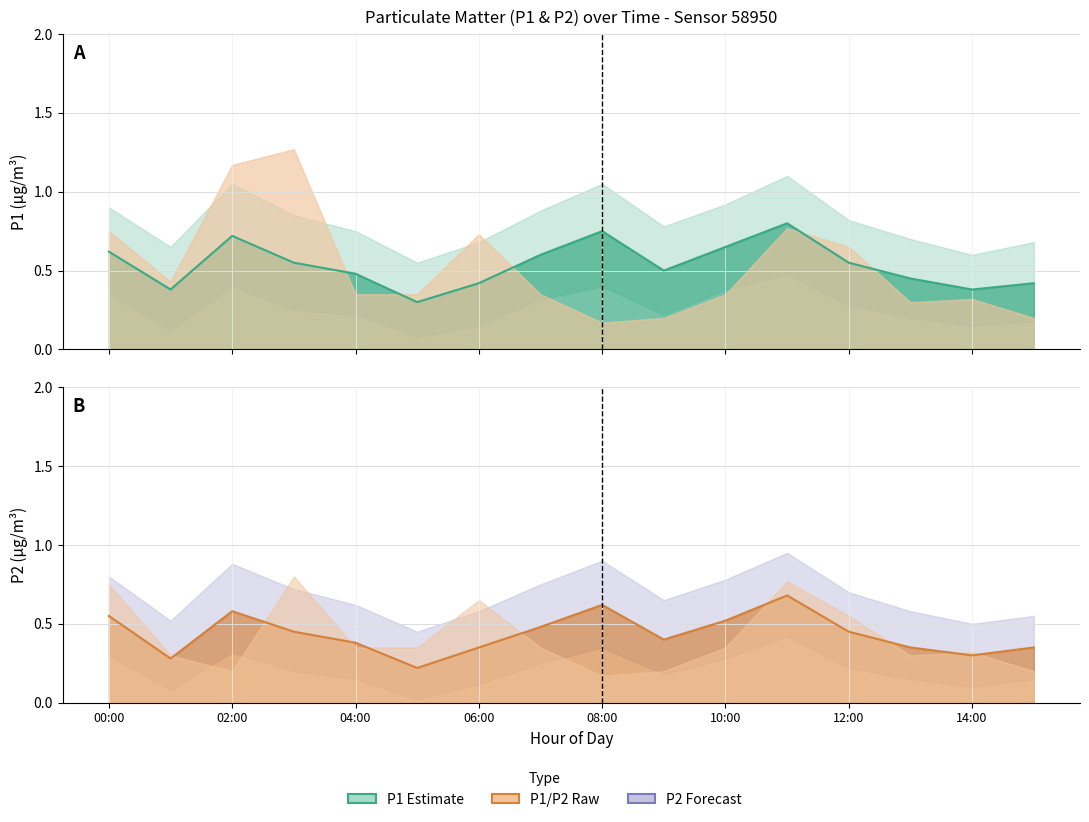

How many interior local peaks does the P1 series have?

4